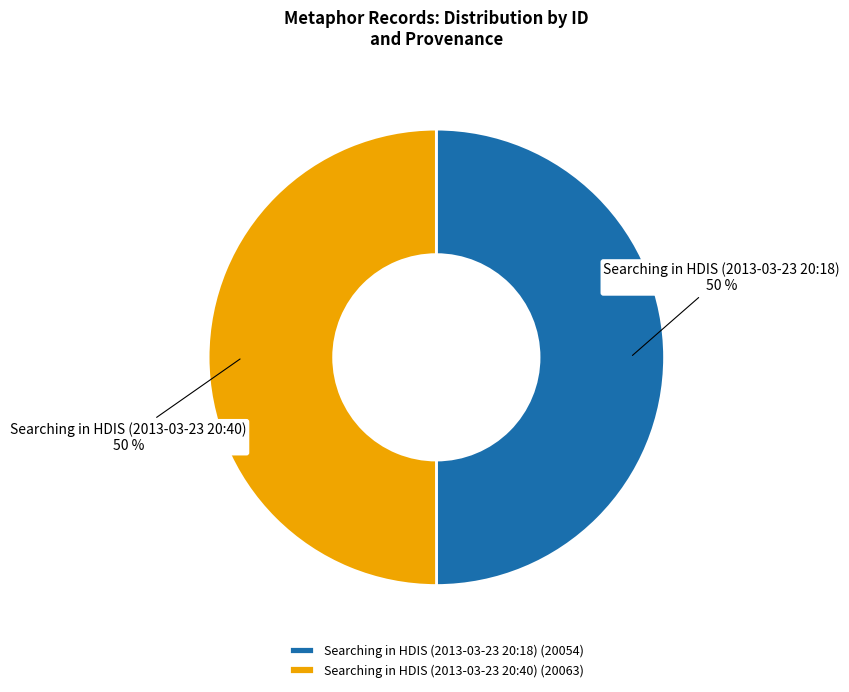

Do Searching in HDIS (2013-03-23 20:18) and Searching in HDIS (2013-03-23 20:40) together represent more than half of the pie?

Yes